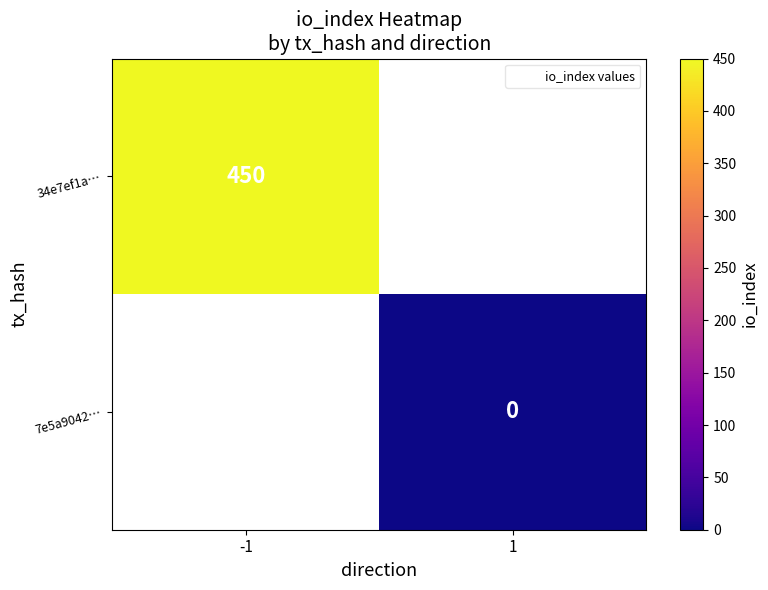

How many data points does each series have?

2